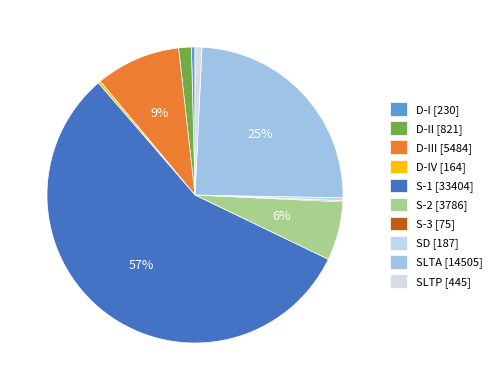

Rank the categories by value from highest to lowest.

S-1, SLTA, D-III, S-2, D-II, SLTP, D-I, SD, D-IV, S-3